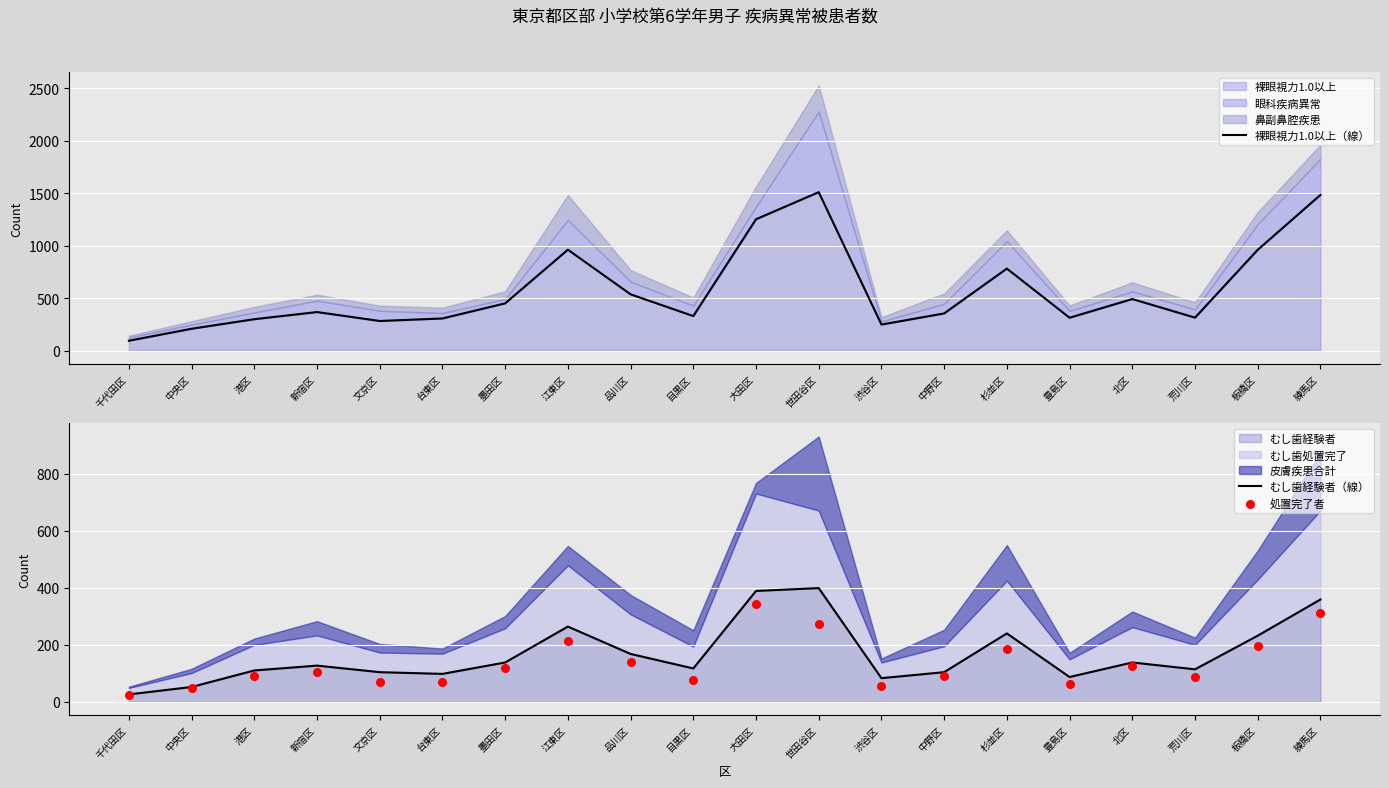

Which series contains the highest Y value?

裸眼視力1.0以上（線）